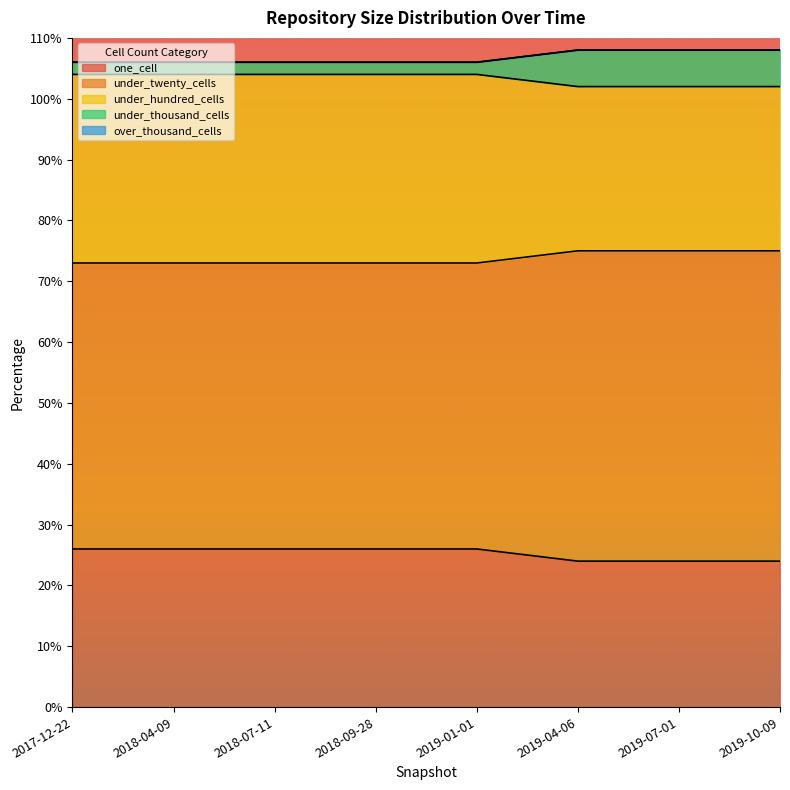

What is the highest value of the one_cell series?

26